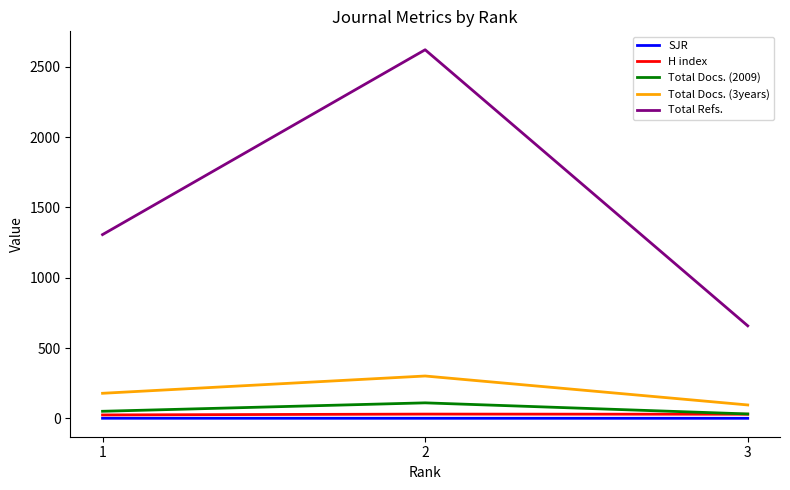

What is the maximum value shown in the chart?

2622.0